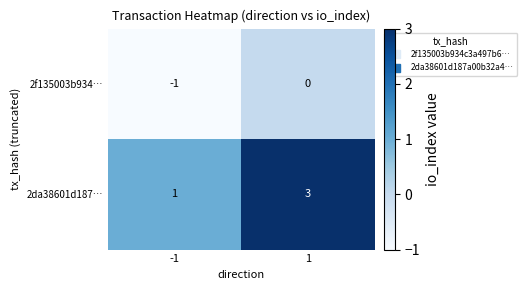

True or false: 2f135003b934… has a value of -1 at -1.

True